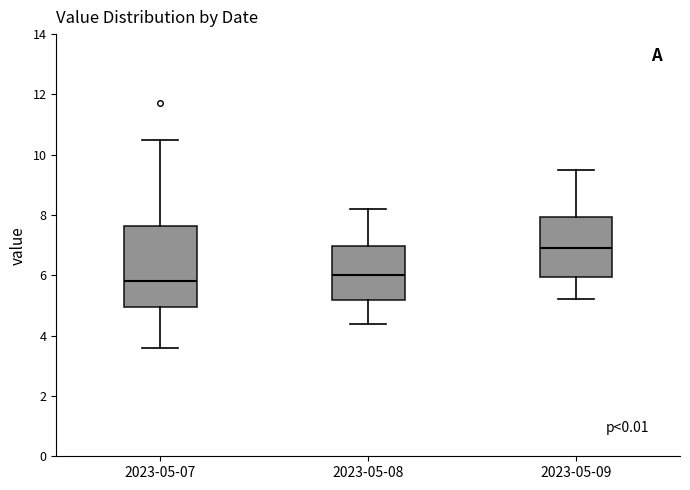

Which box is the tallest, from its lower edge to its upper edge?

2023-05-07